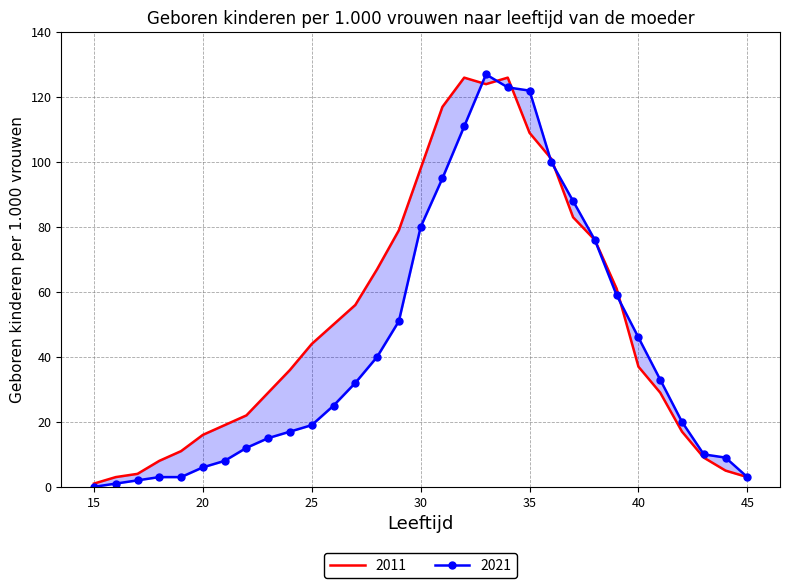

At how many categories does at least one series exceed 41?

16